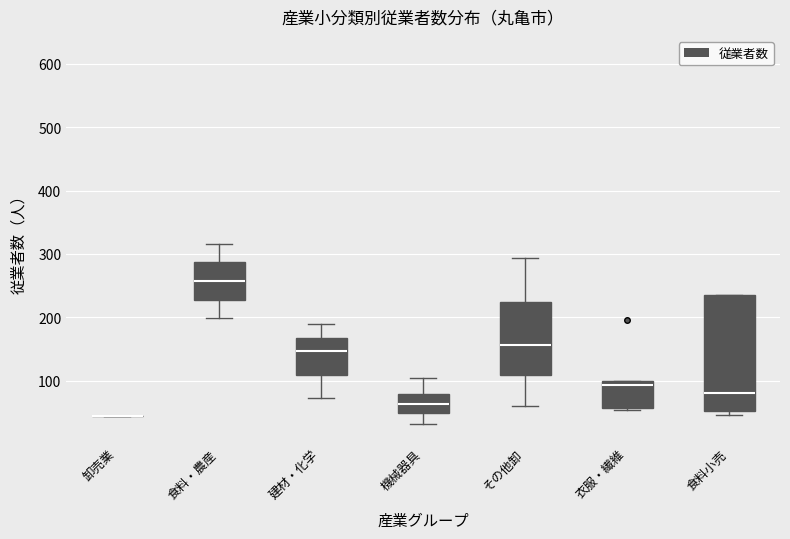

Reading left to right, transcribe this box plot: for each box, give where its median line is, the range the box spans, and where its two whiskers end, as read against the y-axis. The values are not printed on the chart, so give them approximately, as read against the axis.

卸売業: box collapsed to a line at 40, whiskers 40 to 40
食料・農産: median 260, box 230 to 290, whiskers 200 to 320
建材・化学: median 150, box 110 to 170, whiskers 70 to 190
機械器具: median 60, box 50 to 80, whiskers 30 to 100
その他卸: median 160, box 110 to 220, whiskers 60 to 290
衣服・繊維: median 90, box 60 to 100, whiskers 50 to 100
食料小売: median 80, box 50 to 230, whiskers 50 (just below the box's lower edge) to 230